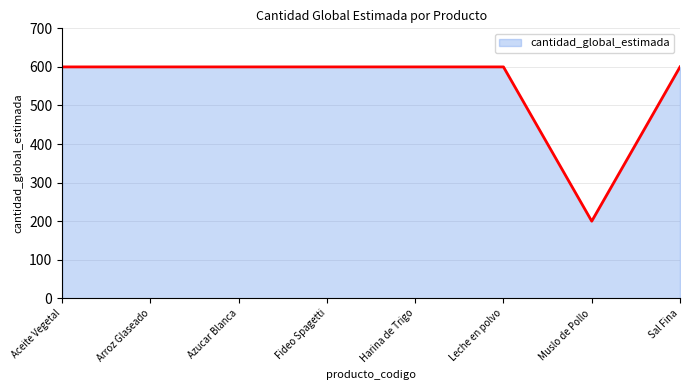

Does the chart have visible grid lines?

Yes